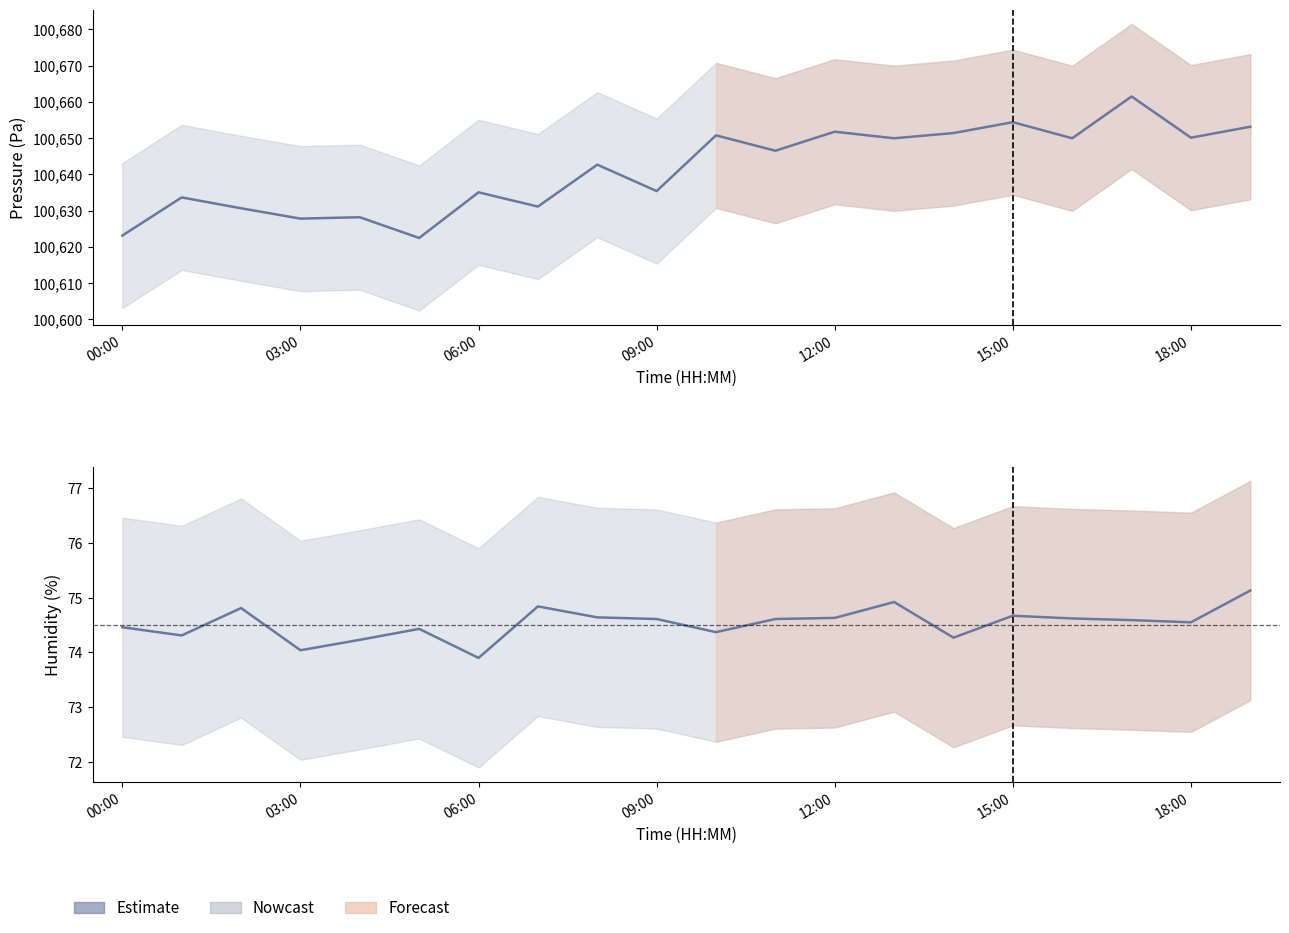

How many lines are shown in the chart?

2